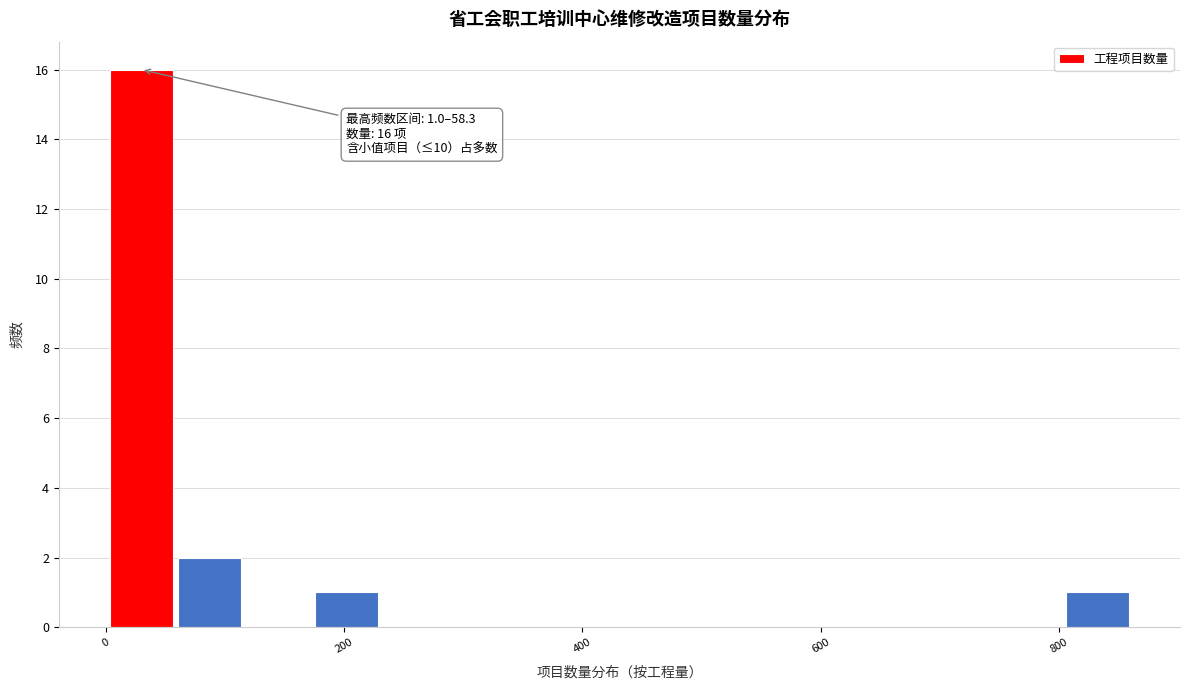

Around what value on the x-axis is the tallest bar? Give the approximate position of its centre, as read against the axis.

20